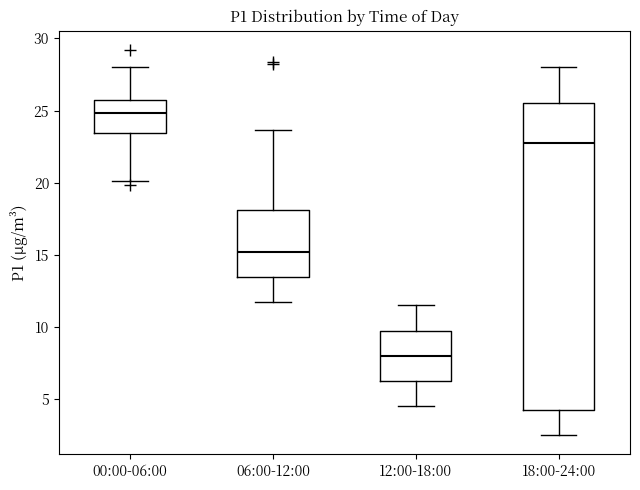

Reading left to right, read every box against the y-axis: the position of its median line, the range the box covers, and the ends of its whiskers. The values are not printed on the chart, so give them approximately, as read against the axis.

00:00-06:00: median 25.0, box 23.5 to 25.5, whiskers 20.0 to 28.0
06:00-12:00: median 15.0, box 13.5 to 18.0, whiskers 11.5 to 23.5
12:00-18:00: median 8.0, box 6.5 to 10.0, whiskers 4.5 to 11.5
18:00-24:00: median 23.0, box 4.5 to 25.5, whiskers 2.5 to 28.0